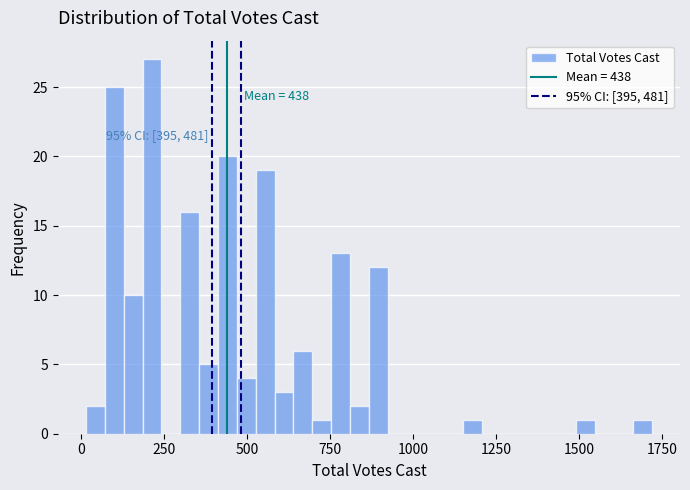

Around what value on the x-axis is the tallest bar? Give the approximate position of its centre, as read against the axis.

200